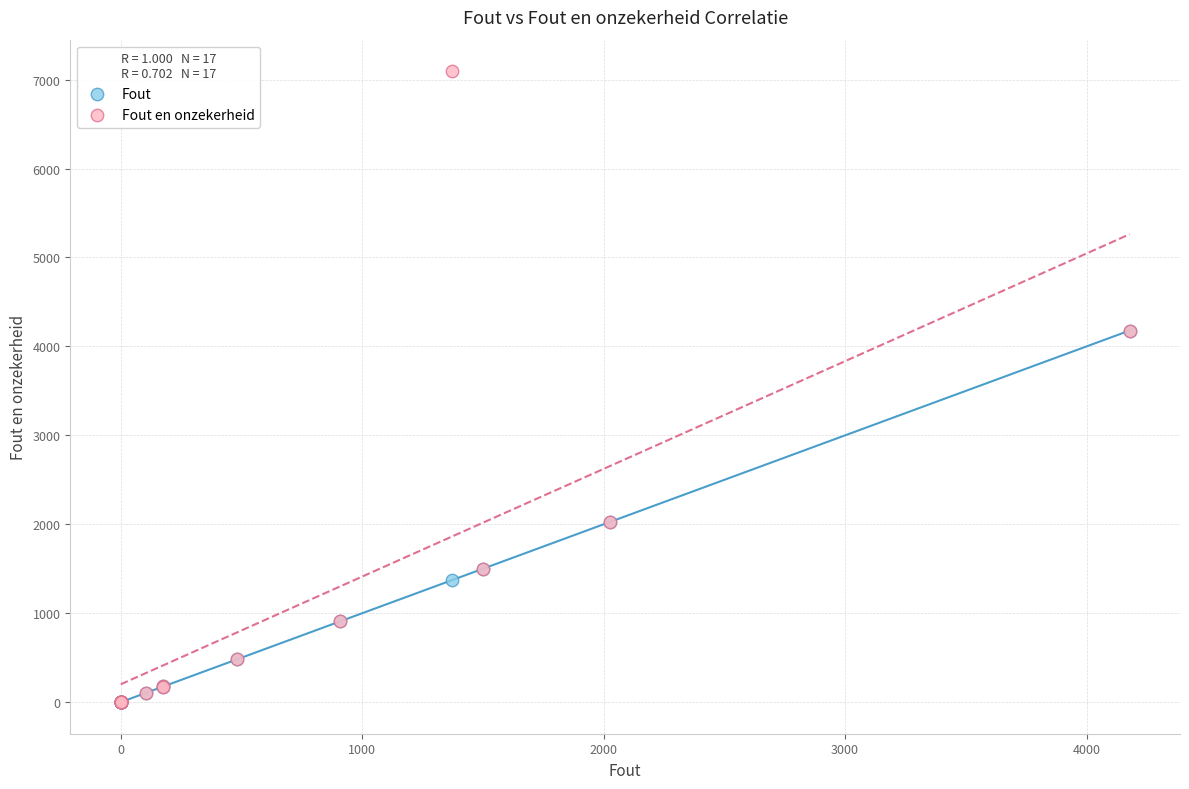

Which series has the widest spread of Y values?

Fout en onzekerheid